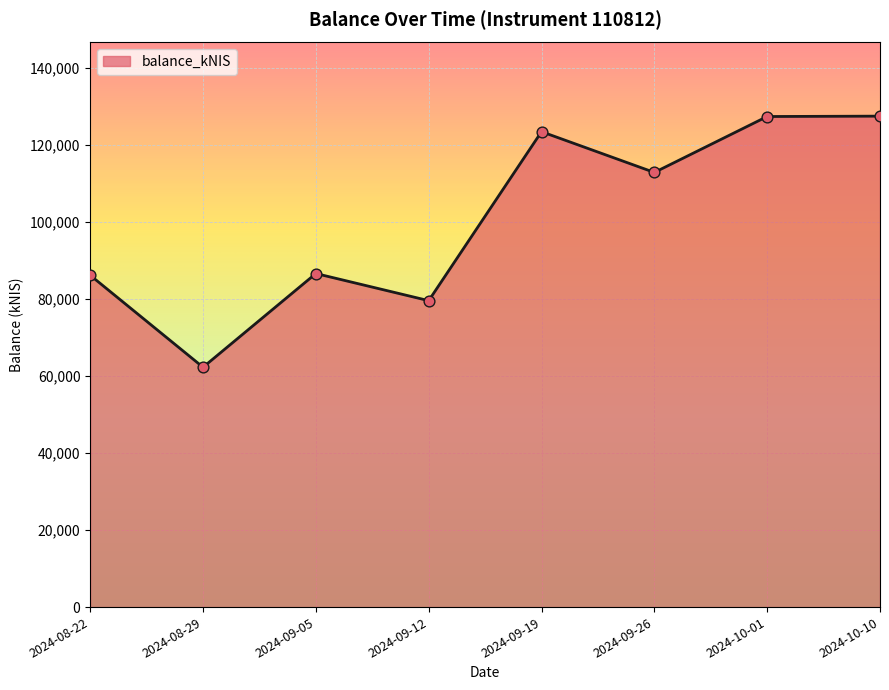

Approximately how many times larger is the value at 2024-09-19 compared to 2024-08-22?

1.4